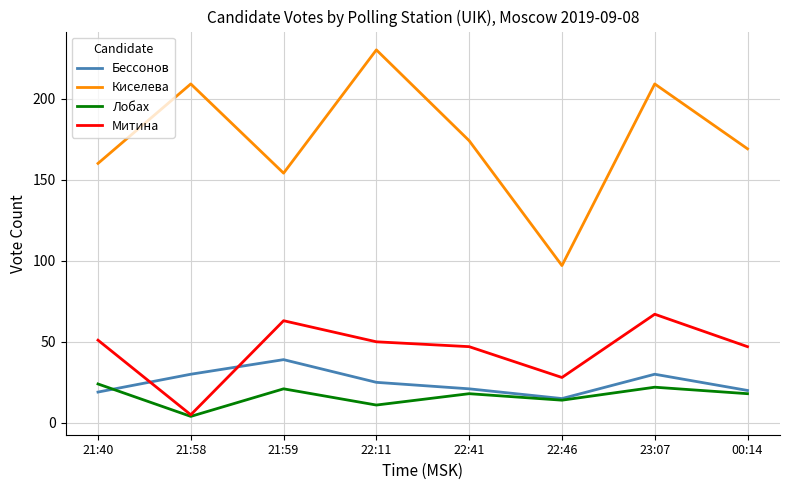

Rank the series at 23:07 from lowest to highest value.

Лобах, Бессонов, Митина, Киселева